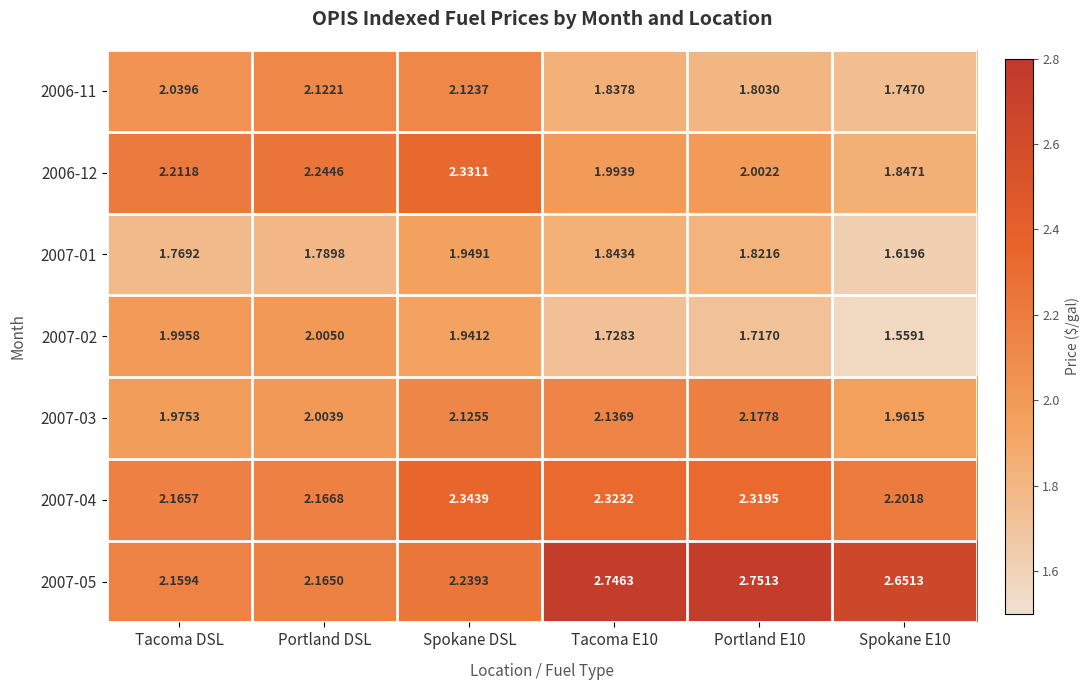

At which category is the sum across all series the highest?

Spokane DSL